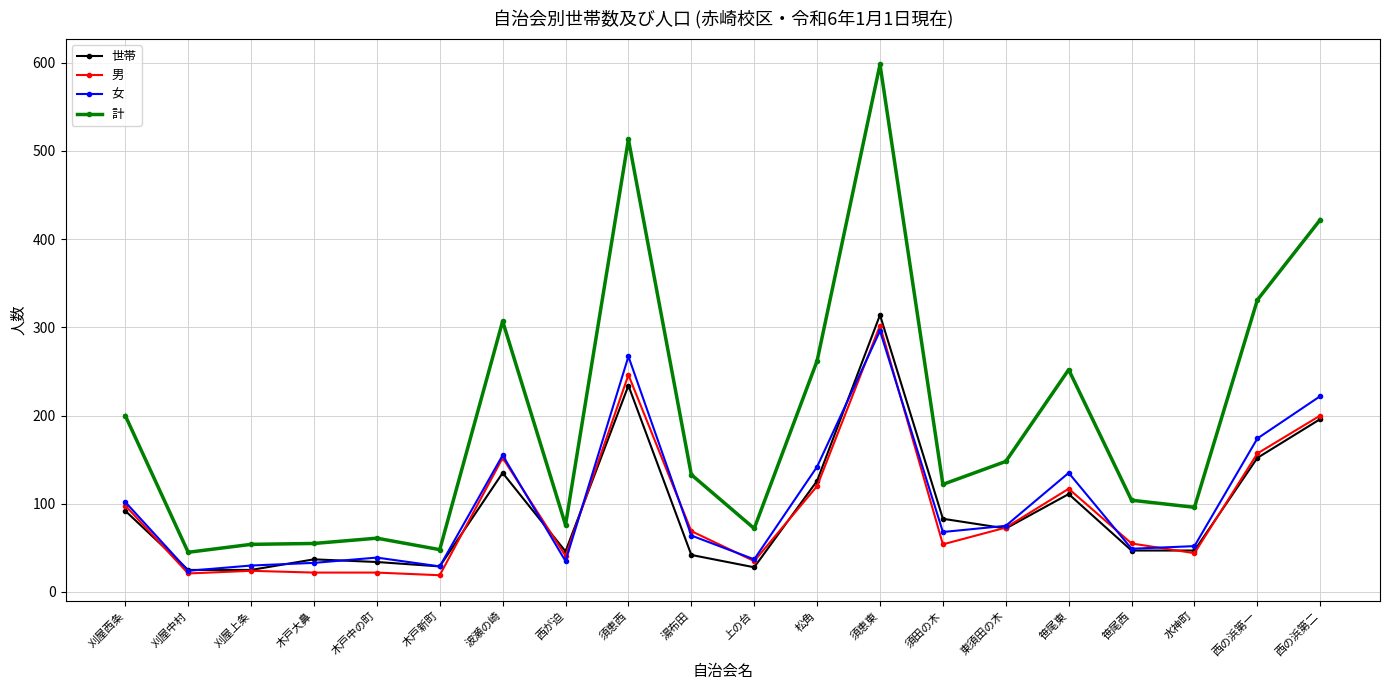

Between 刈屋中村 and 東須田の木, which series saw the biggest shift?

計